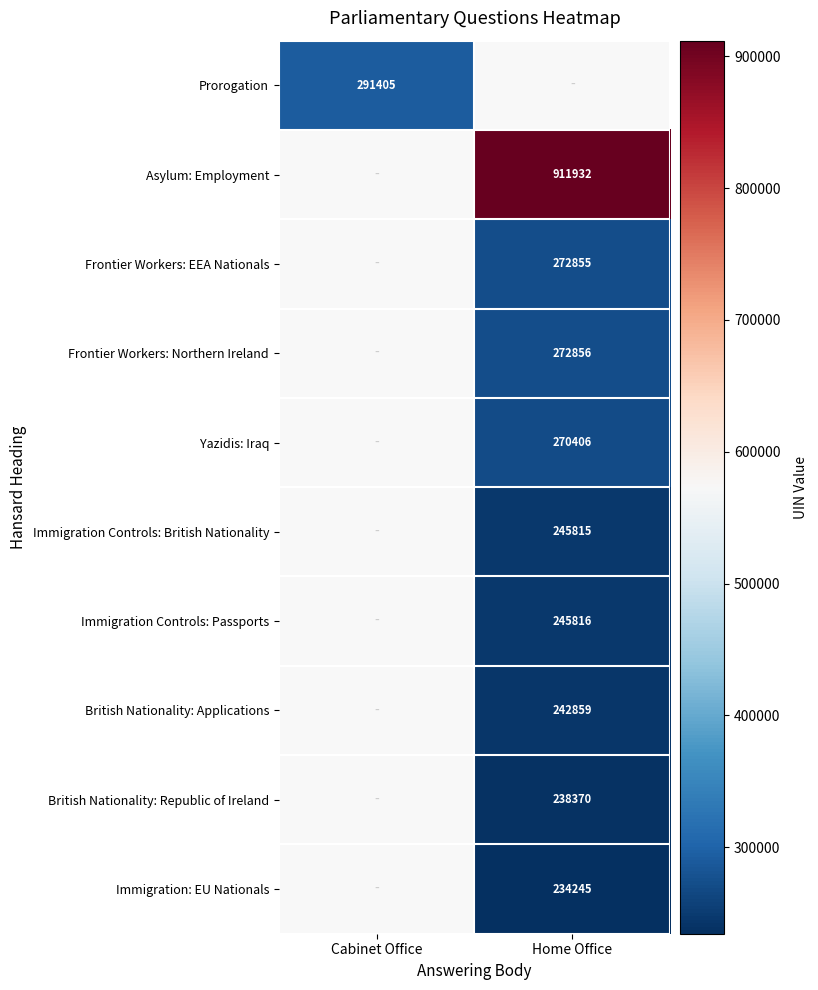

The value of British Nationality: Applications at Home Office is 413817.7. True or false?

False